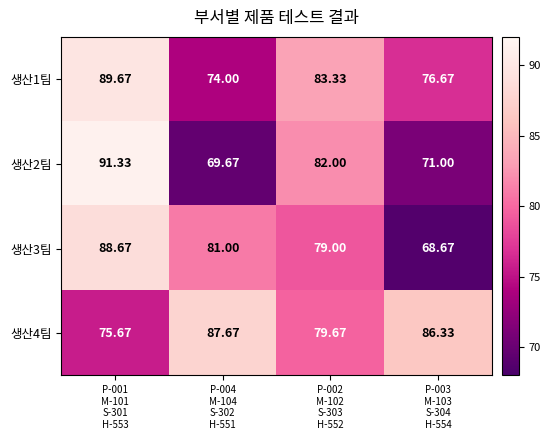

At which category is the sum across all series the highest?

P-001
M-101
S-301
H-553